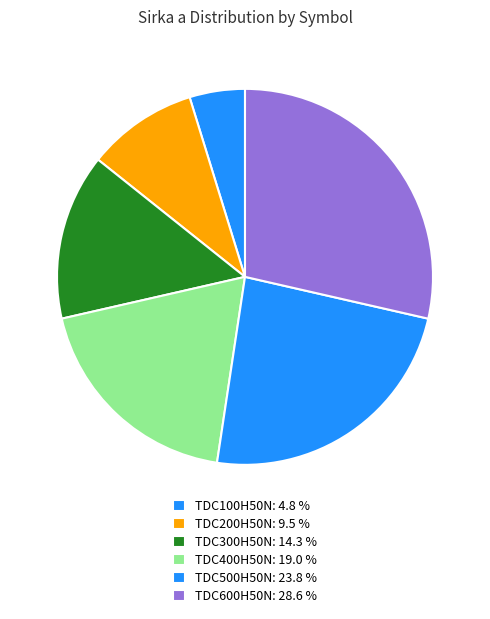

Which category has the biggest portion of the pie?

TDC600H50N